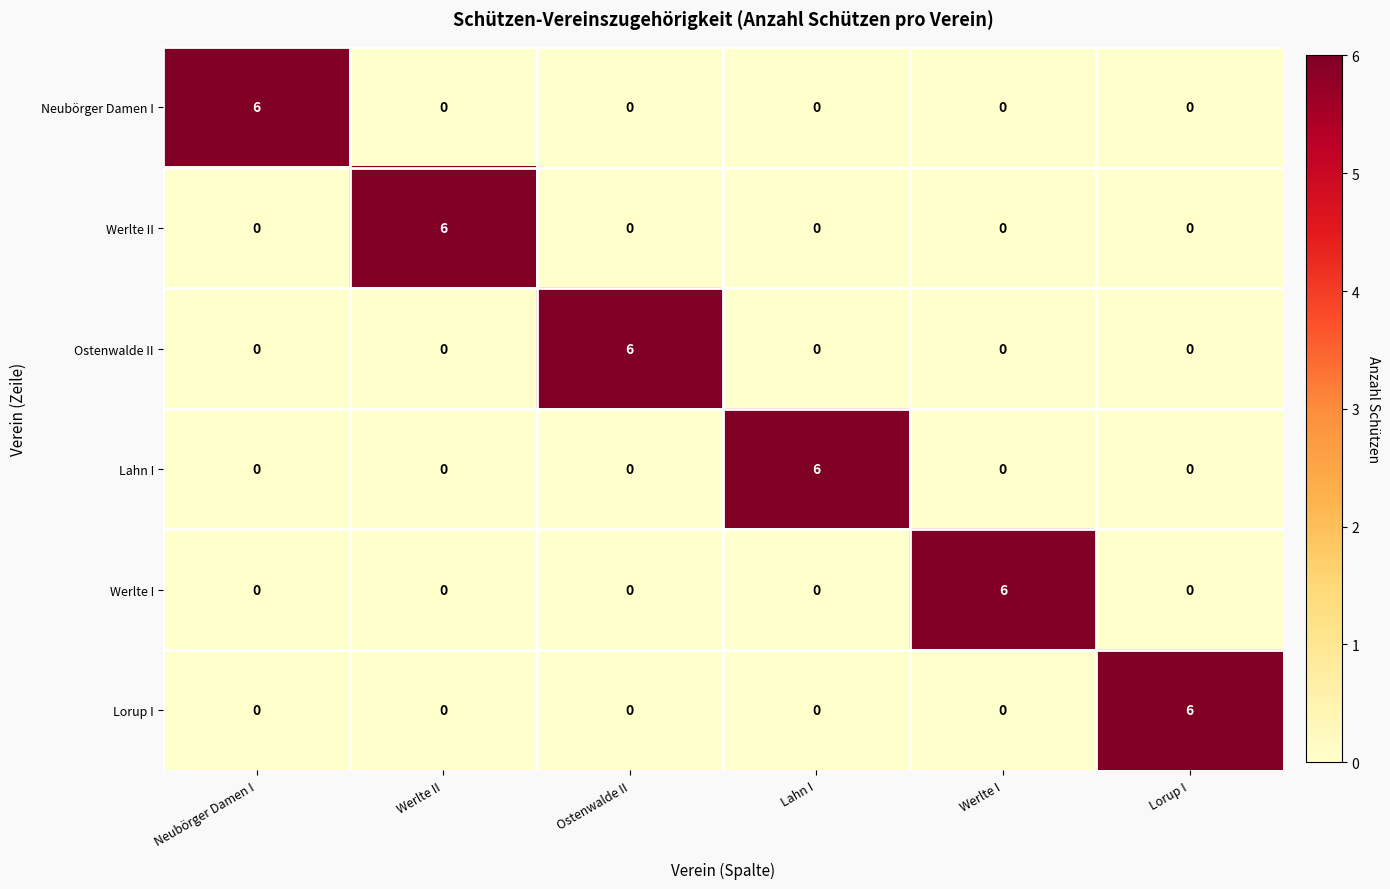

At how many categories does at least one series exceed 5?

6